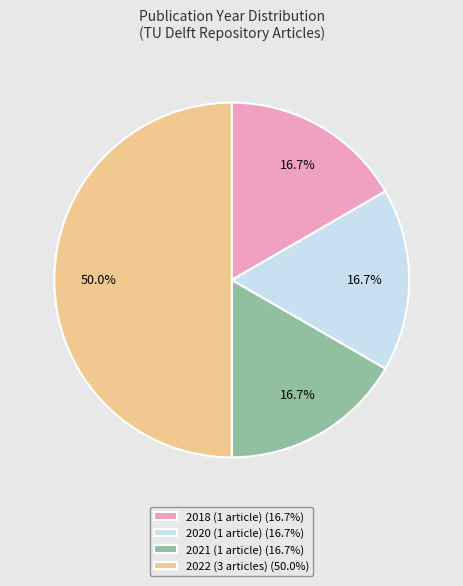

Combined, do 2021 (1 article) (16.7%) and 2022 (3 articles) (50.0%) account for over 50%?

Yes